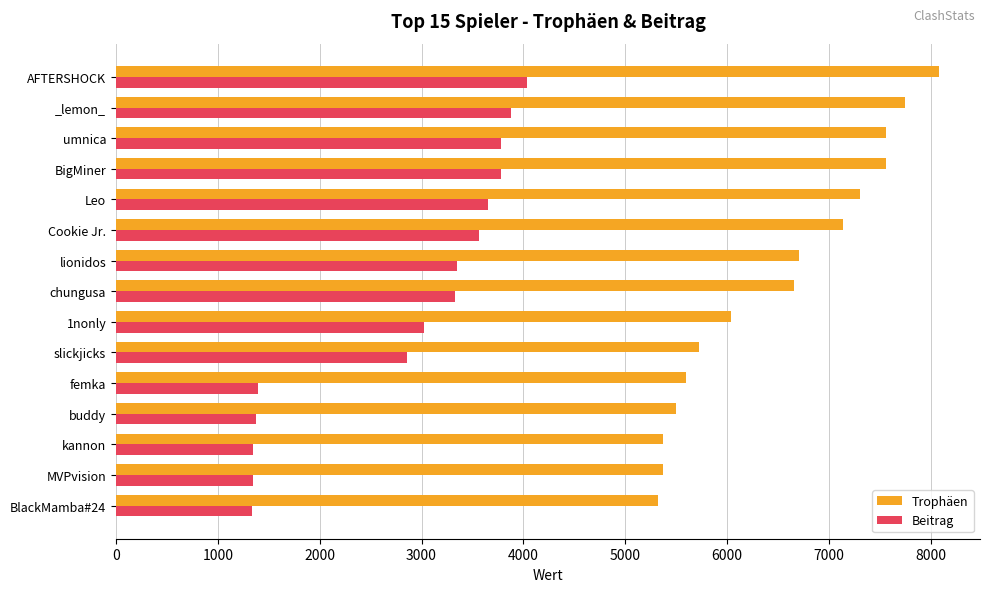

Is it true that Beitrag equals 1398 at femka?

True